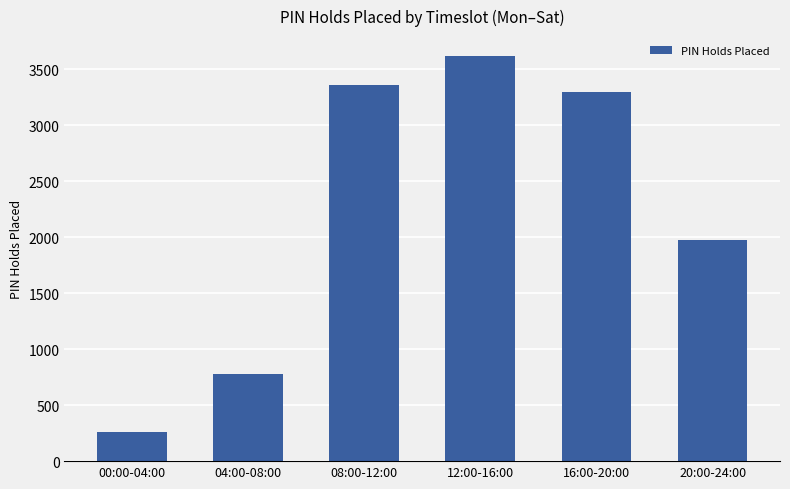

What is the label of the 4th bar from the left?

12:00-16:00